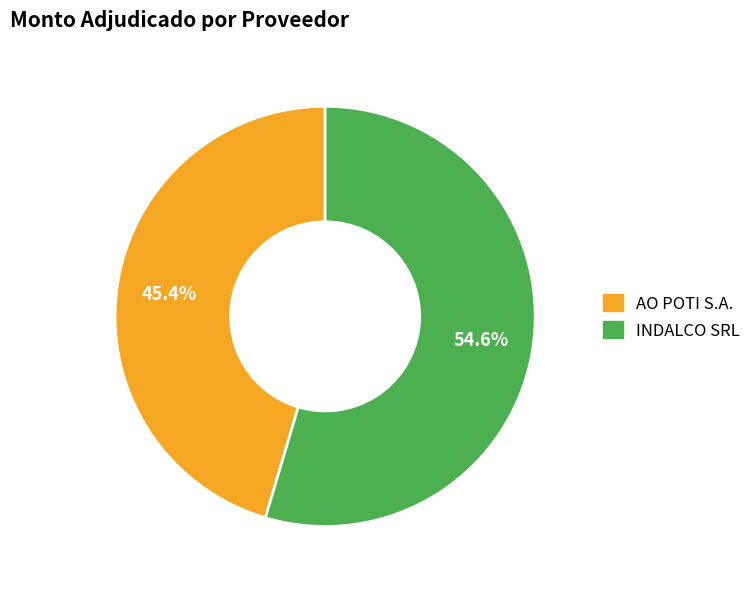

Is there a majority slice in this chart?

Yes